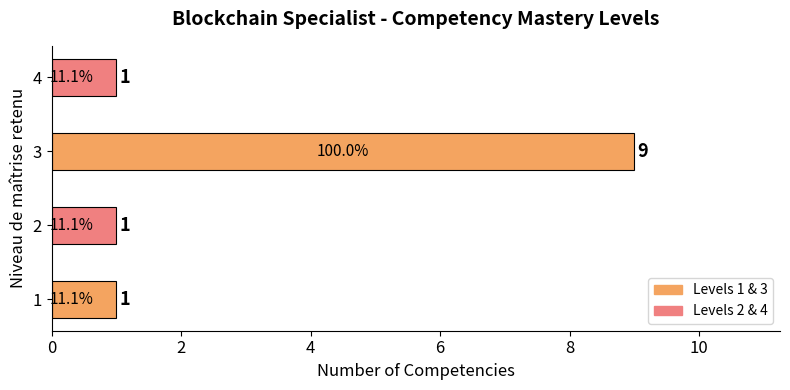

True or false: the data shows 9 at 3.

True